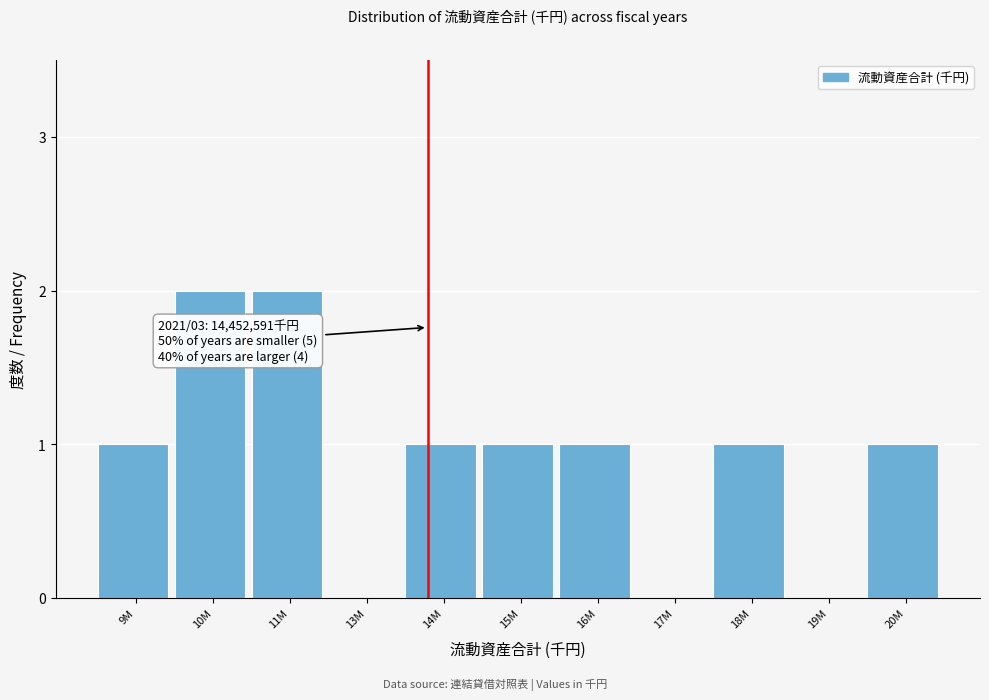

Reading left to right, extract all data points from this chart.

9M=1	10M=2	11M=2	13M=0	14M=1	15M=1	16M=1	17M=0	18M=1	19M=0	20M=1